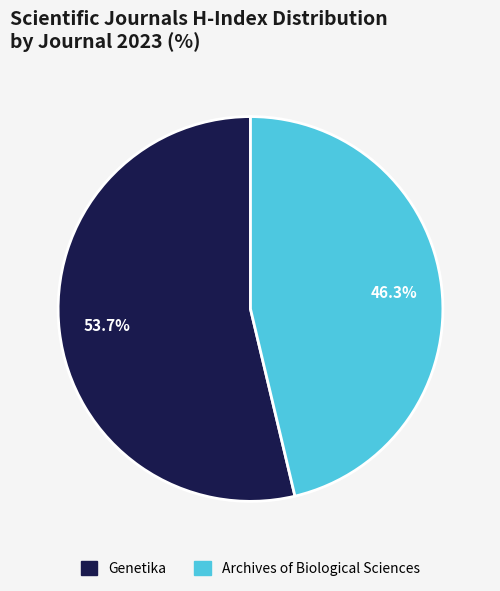

What percentage is the Genetika slice, to the nearest percent?

54%